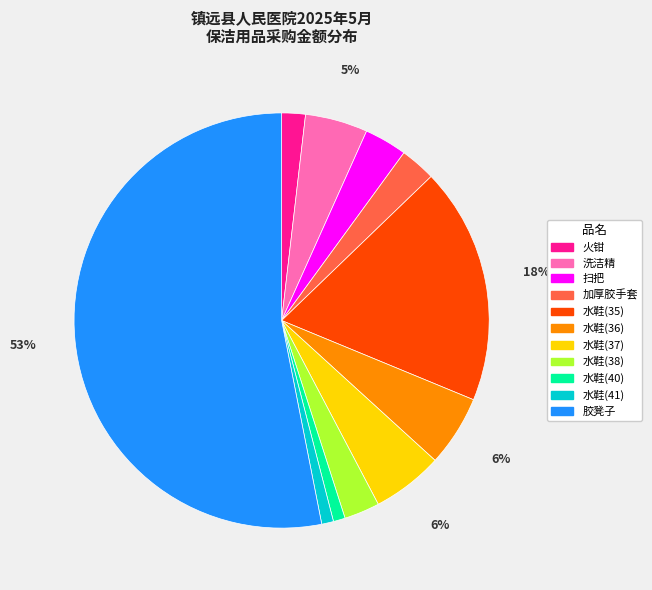

Which slice is the largest?

胶凳子